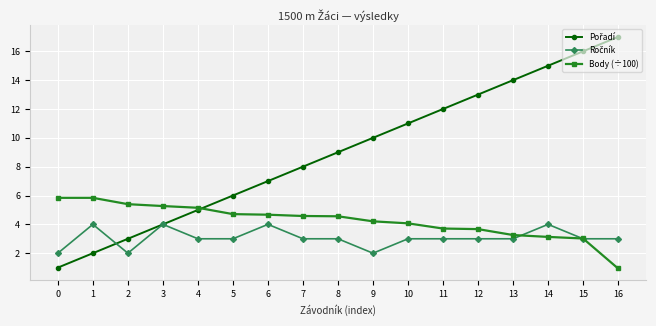

What is the difference between the highest and lowest values at 0?

4.8